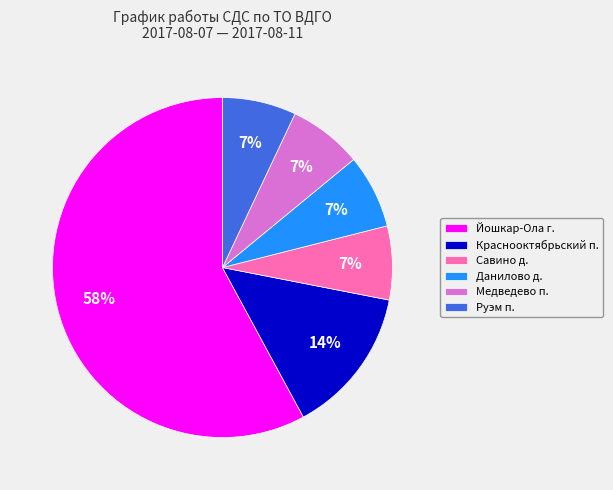

True or false: Руэм п. accounts for 7% of the total.

True